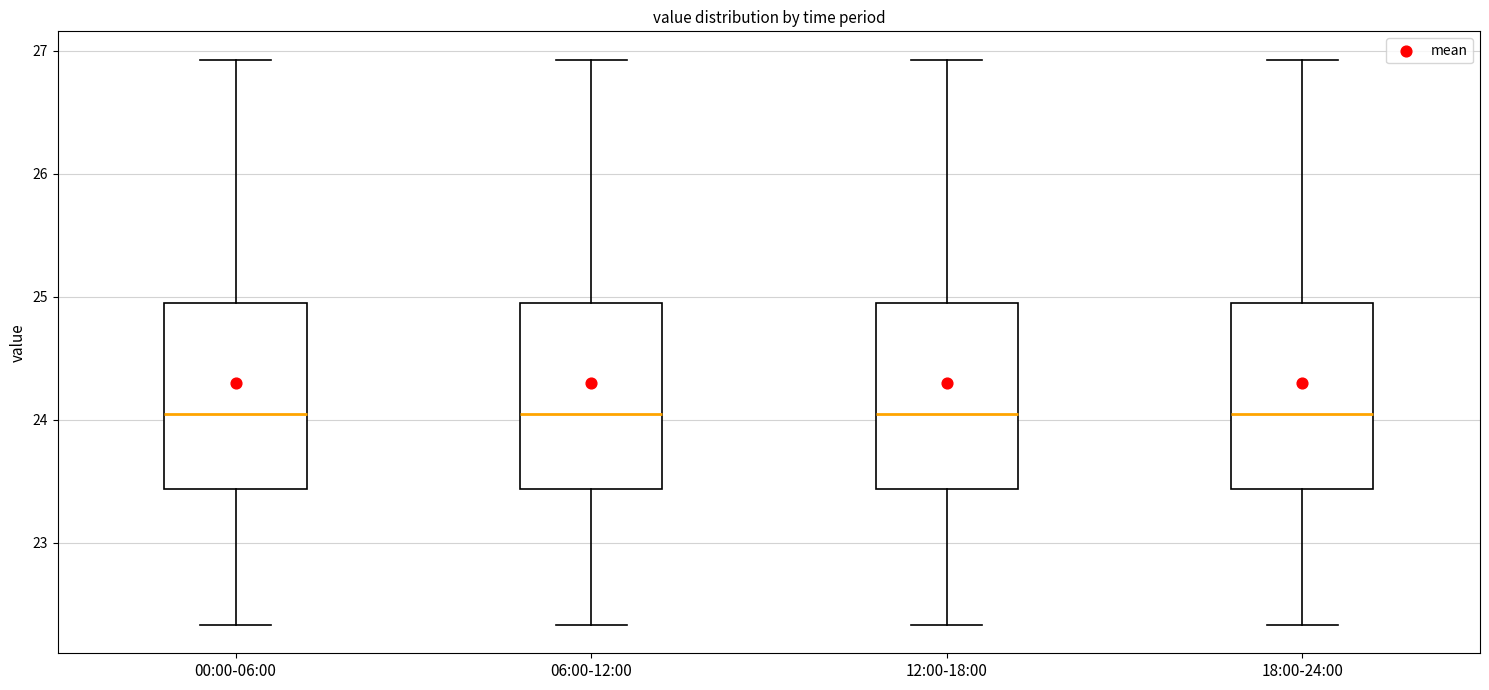

Where does the lower whisker of the box for 06:00-12:00 end on the y-axis? The values are not printed on the chart, so give them approximately, as read against the axis.

22.3